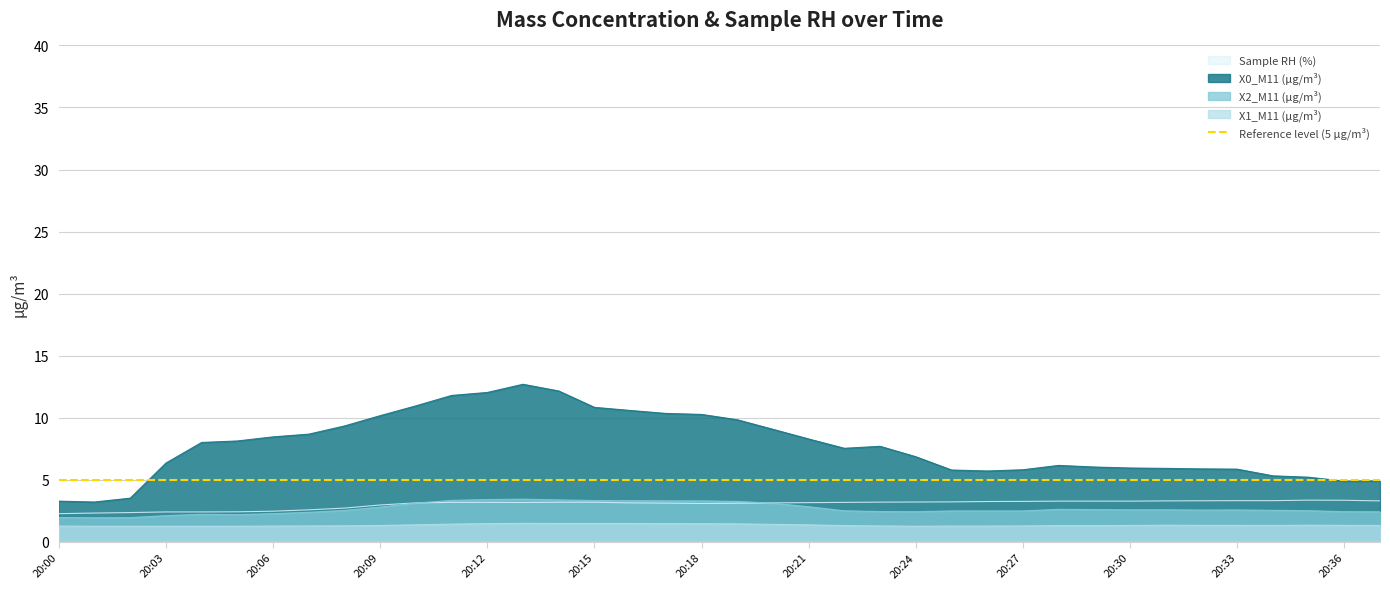

What is the value of the X0_M11 (μg/m³) point at the 37th from the left?

4.9